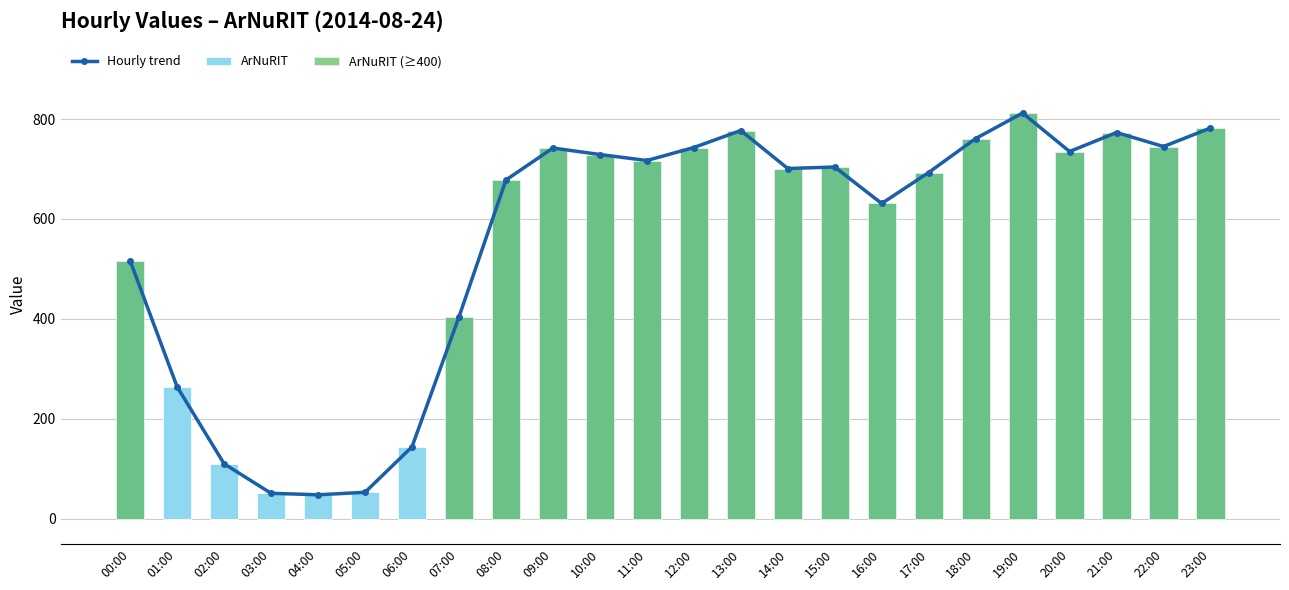

What is the difference between the maximum and minimum values in the Hourly trend series?

764